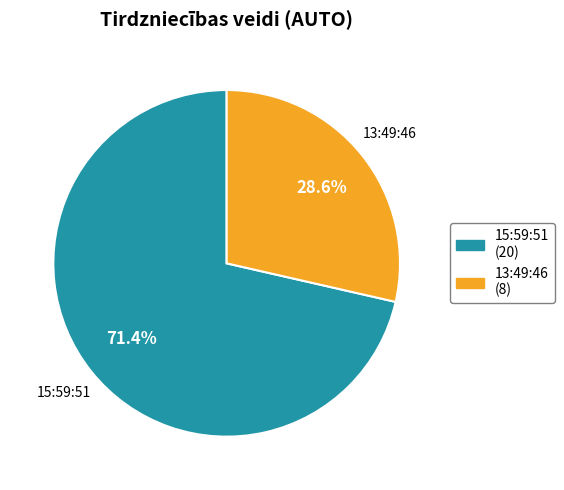

To the nearest percent, what is the difference between the largest and smallest slice percentages?

43%